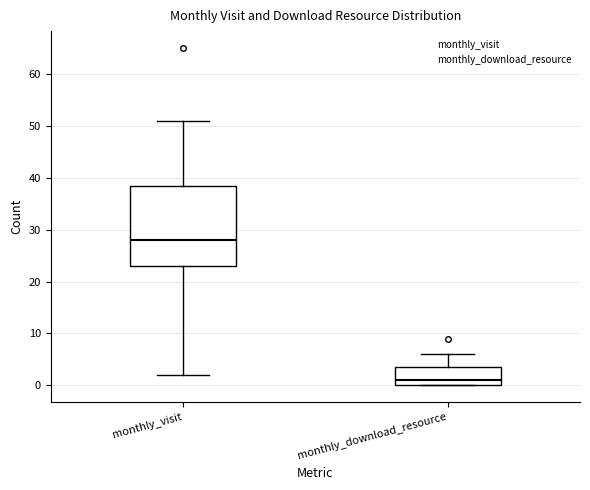

Reading left to right, read every box against the y-axis: the position of its median line, the range the box covers, and the ends of its whiskers. The values are not printed on the chart, so give them approximately, as read against the axis.

monthly_visit: median 28, box 23 to 39, whiskers 2 to 51
monthly_download_resource: median 1, box 0 to 4, whiskers 0 to 6